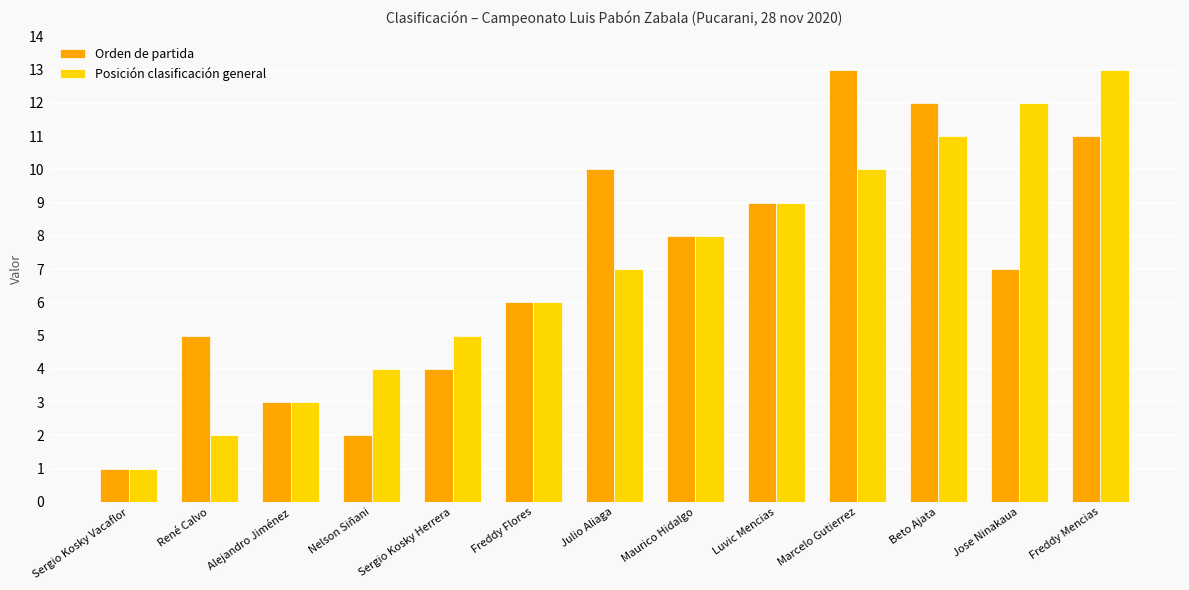

The value of Posición clasificación general at Marcelo Gutierrez is 10. True or false?

True